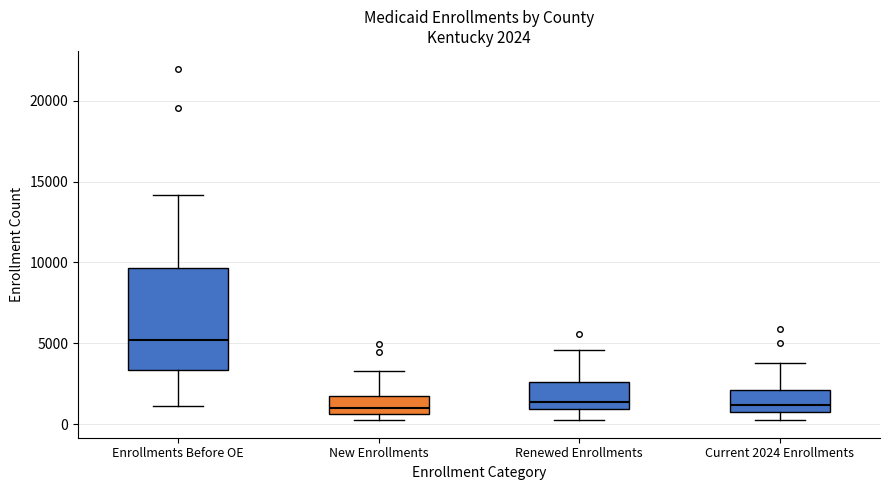

Which box's median line is the highest?

Enrollments Before OE